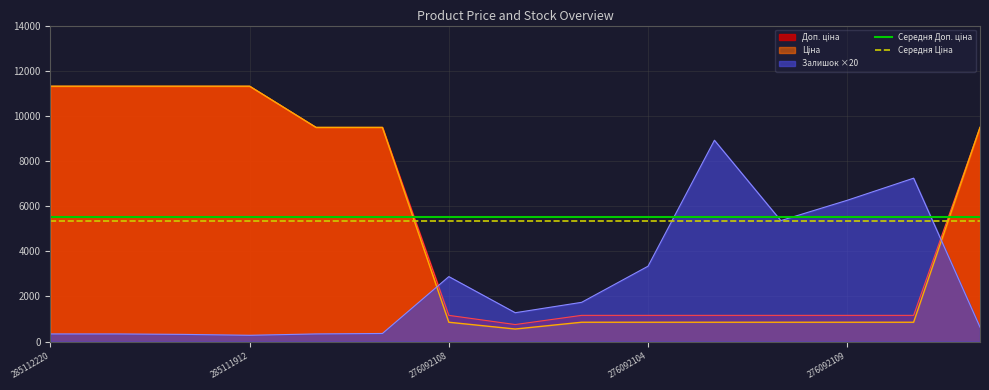

The Залишок ×20 series shows 1654.5 at 276092104. True or false?

False